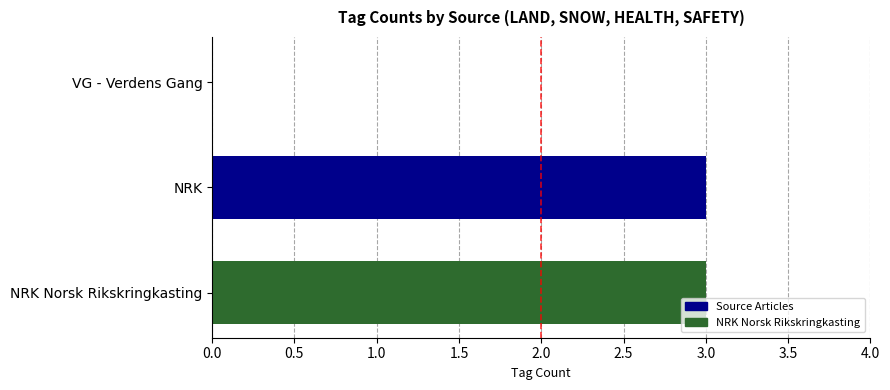

What is the change in value from VG - Verdens Gang to NRK?

+3